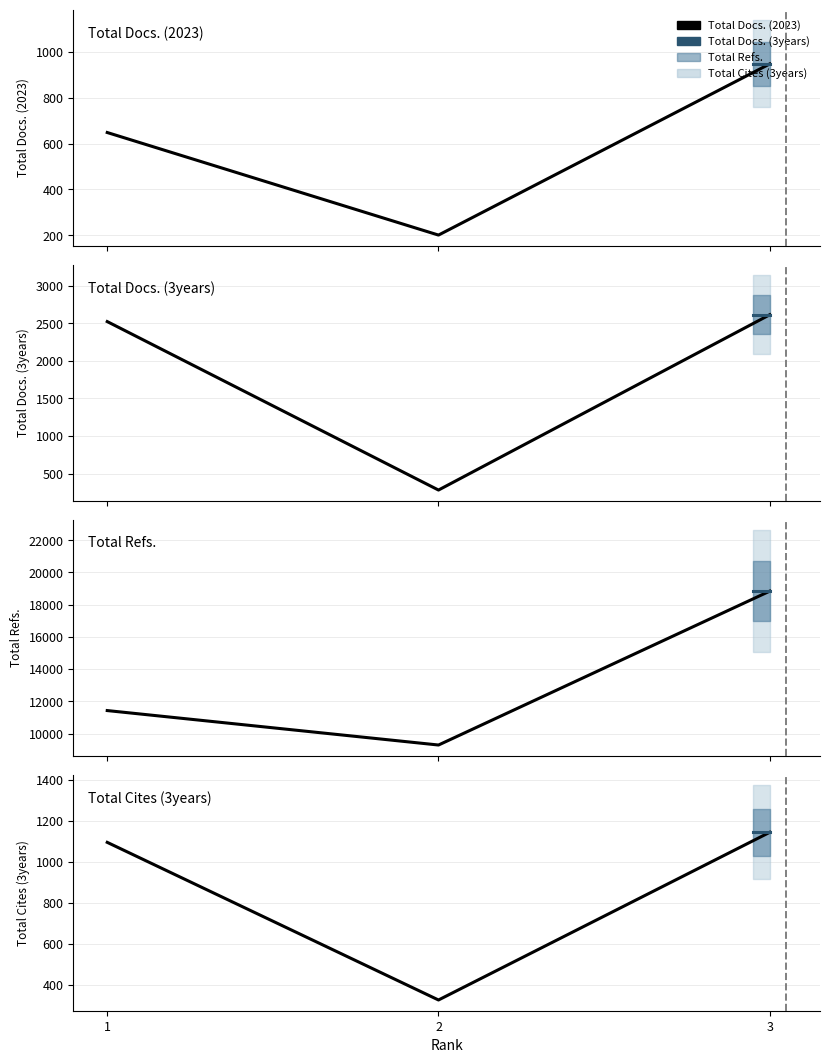

What are all the series names shown in the legend?

Total Docs. (2023), Total Docs. (3years), Total Refs., Total Cites (3years)